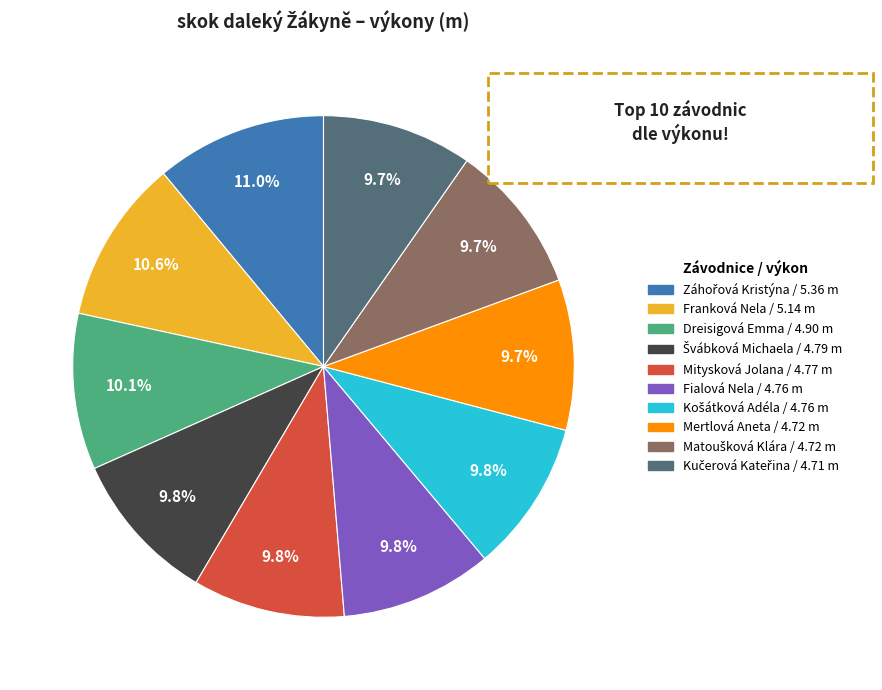

To the nearest percent, what portion does Mitysková Jolana represent?

10%